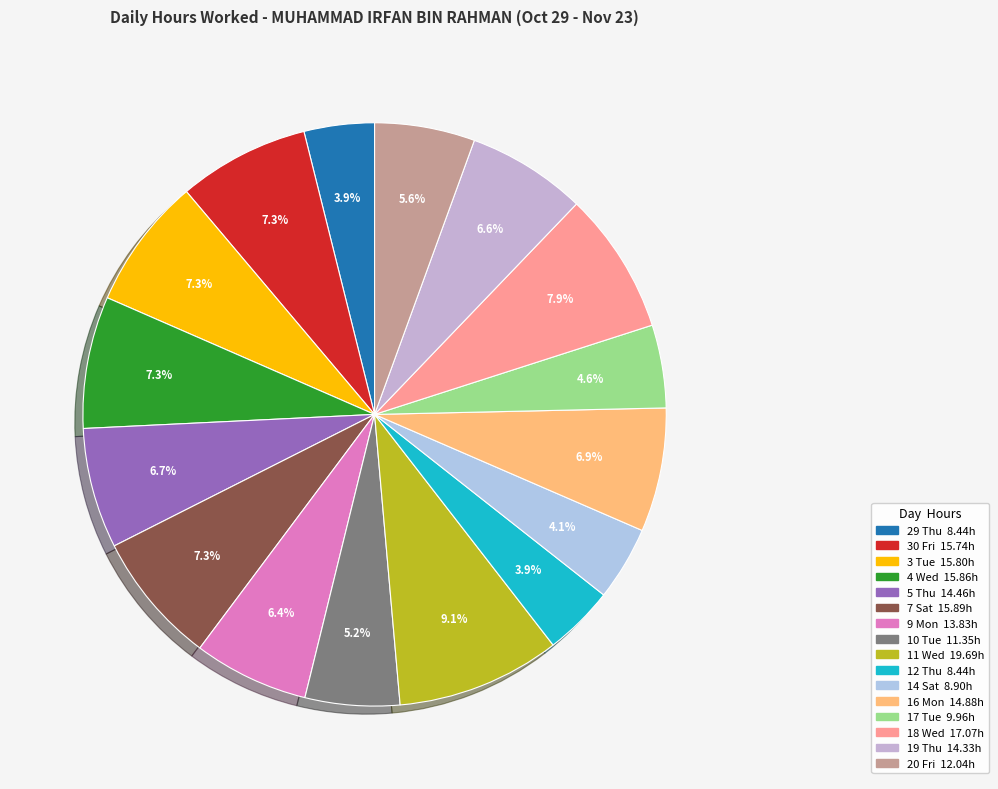

What is the total percentage of 3 Tue and 18 Wed?

15.2%